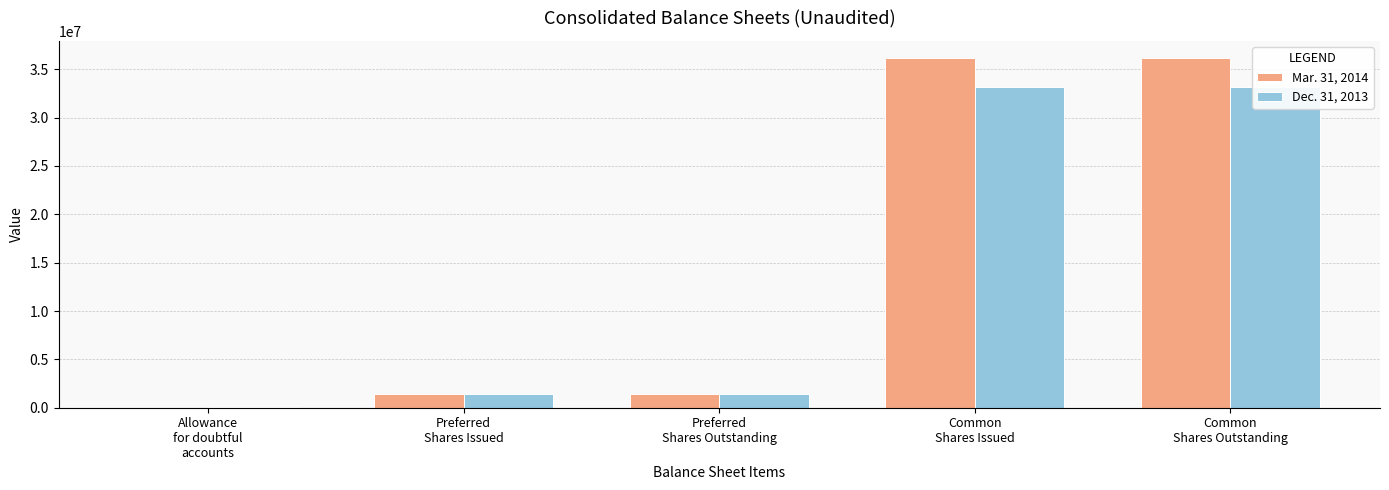

The value of Dec. 31, 2013 at Preferred
Shares Outstanding is 2139789. True or false?

False